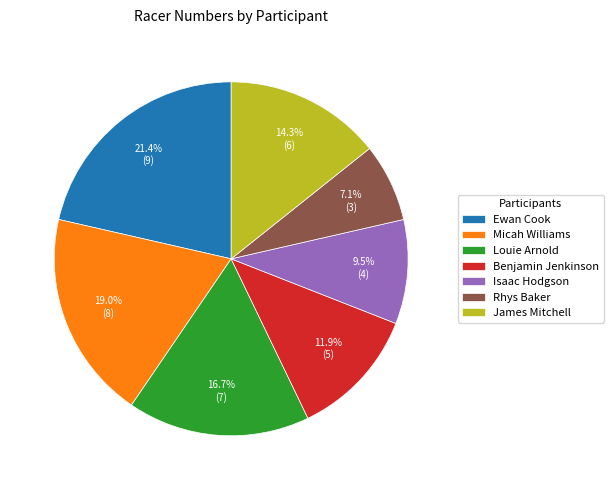

To the nearest percent, what is the difference between the largest and smallest slice percentages?

14%